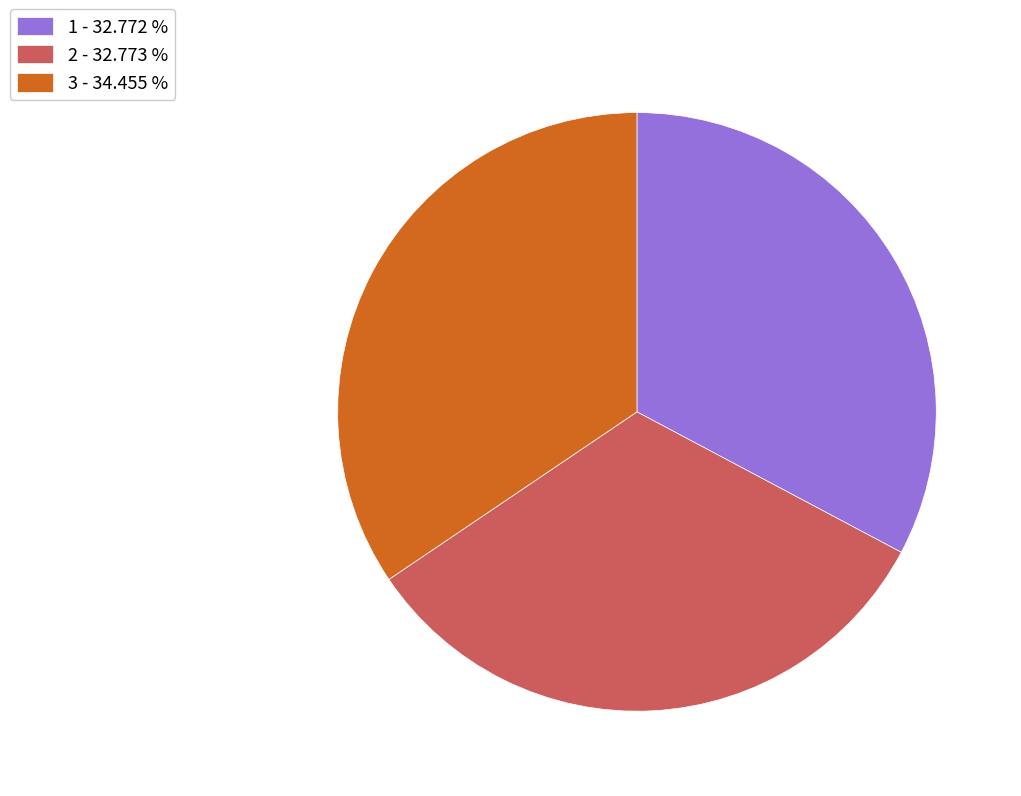

Do 1 - 32.772 % and 2 - 32.773 % together represent more than half of the pie?

Yes